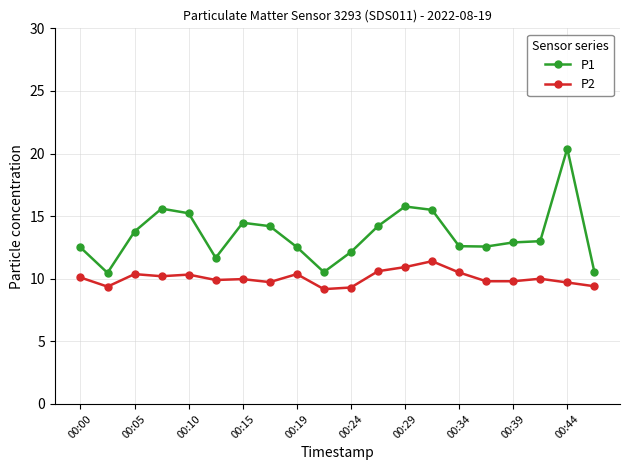

What is the minimum value for P1?

10.5